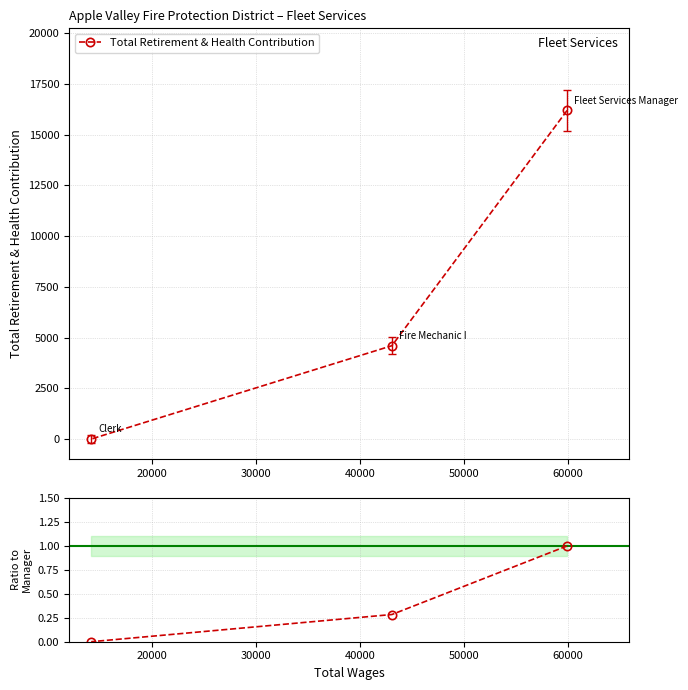

At how many categories does at least one series exceed 1699?

2